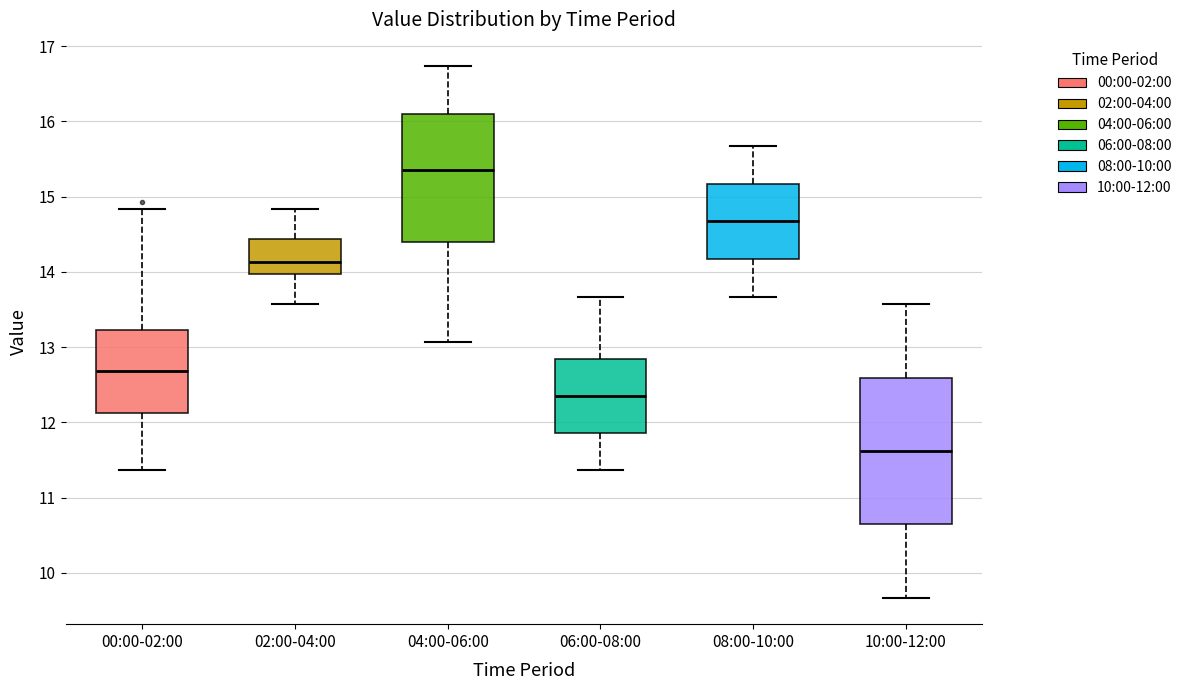

Which box has the lowest median line?

10:00-12:00